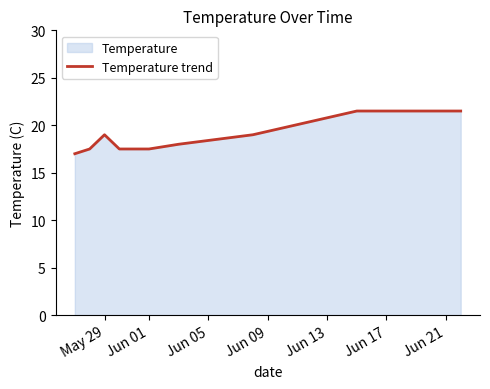

At which label does the data first exceed 18?

May 29